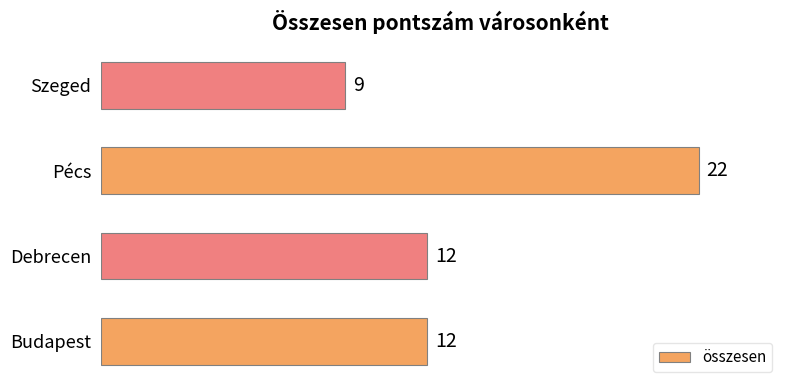

Count the values in the range 12 to 22.

3